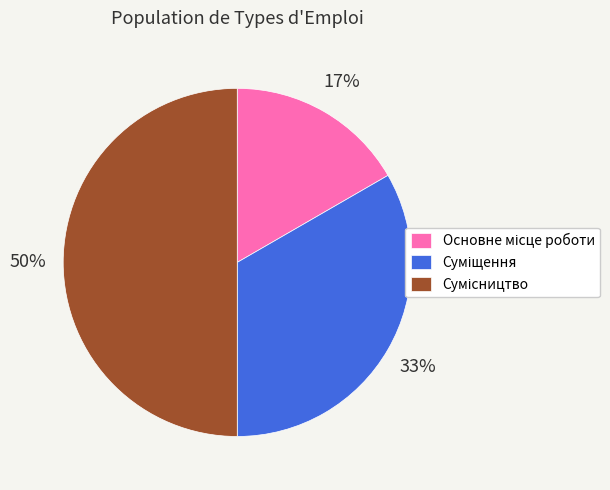

How many slices are in this pie chart?

3